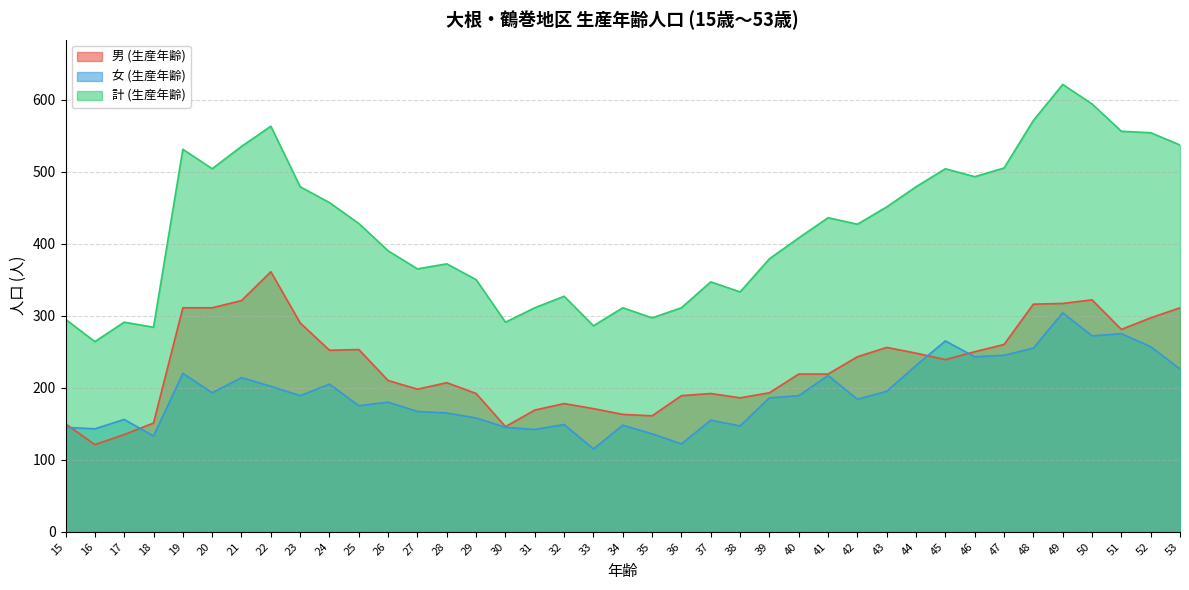

Does the chart display data point markers on the line(s)?

No